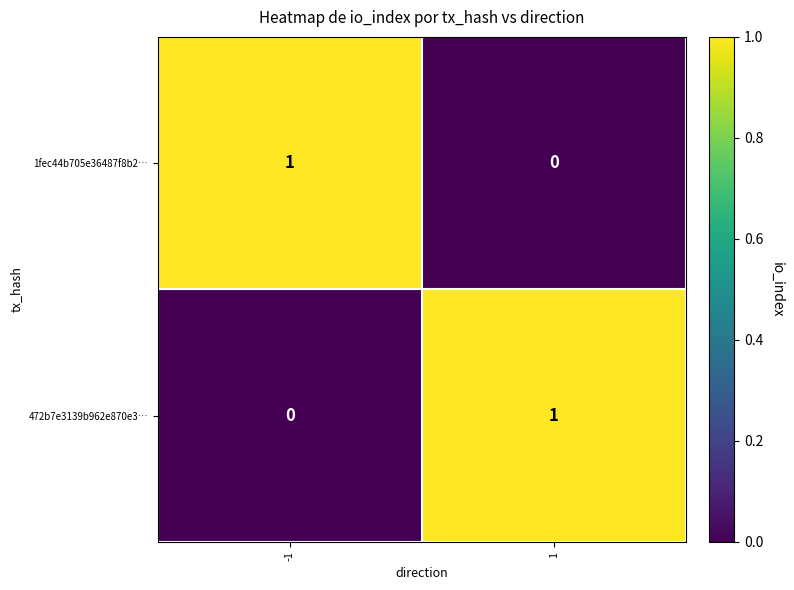

The value of 472b7e3139b962e870e3… at 1 is 1. True or false?

True